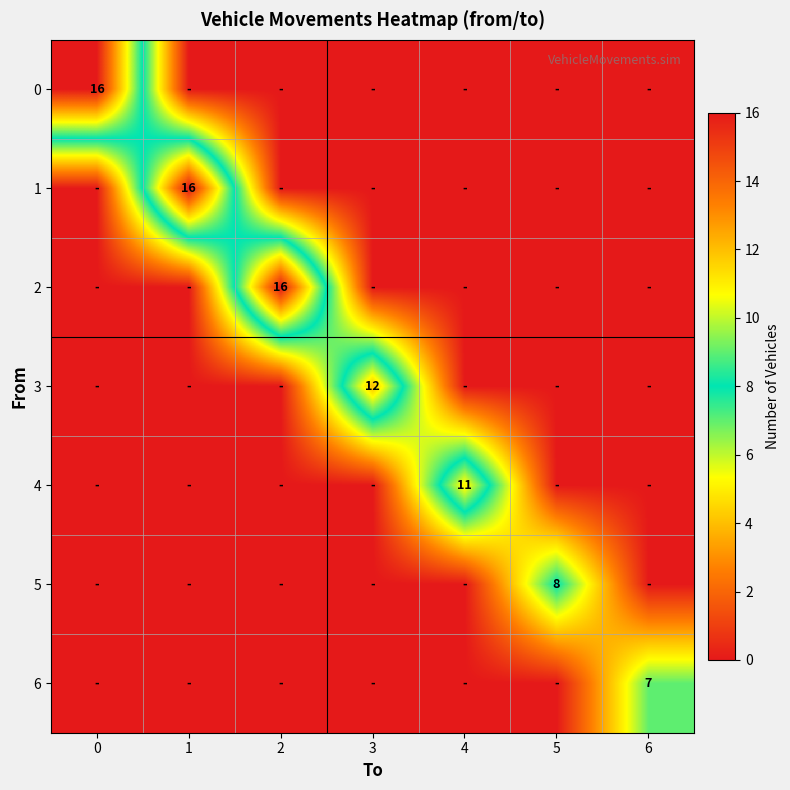

The row_2 series shows 16 at 2. True or false?

True